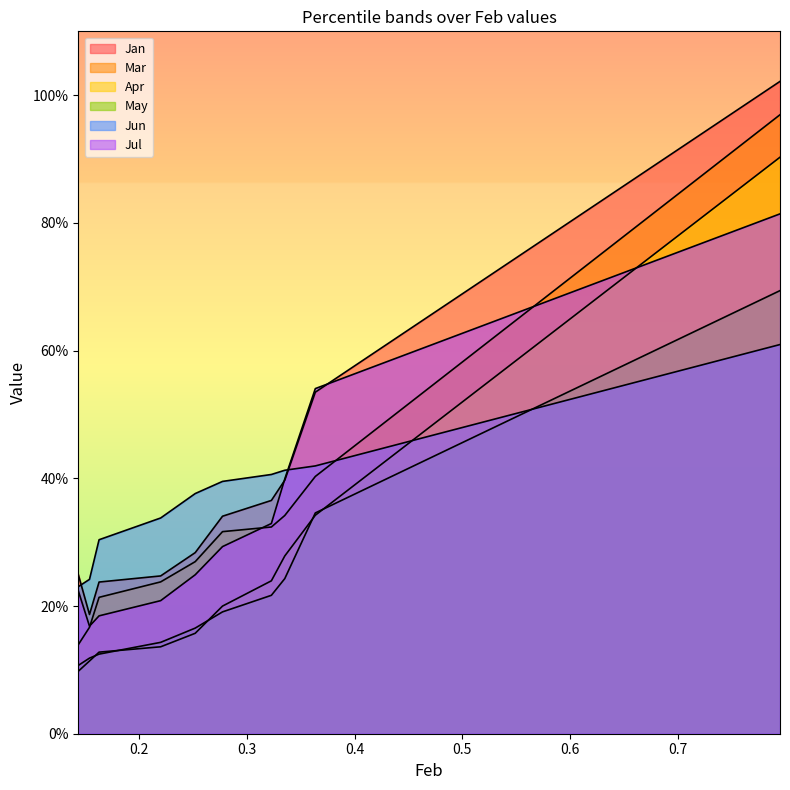

Reading left to right, transcribe all the data shown in this chart.

Jan: 0.2	0.2	0.2	0.2	0.3	0.3	0.4	0.4	0.5	1.0
Mar: 0.1	0.2	0.2	0.2	0.3	0.3	0.3	0.3	0.4	1.0
Apr: 0.1	0.1	0.1	0.1	0.2	0.2	0.2	0.3	0.3	0.9
May: 0.1	0.1	0.1	0.1	0.2	0.2	0.2	0.2	0.3	0.7
Jun: 0.2	0.2	0.3	0.3	0.4	0.4	0.4	0.4	0.4	0.6
Jul: 0.2	0.2	0.2	0.2	0.2	0.3	0.3	0.4	0.5	0.8